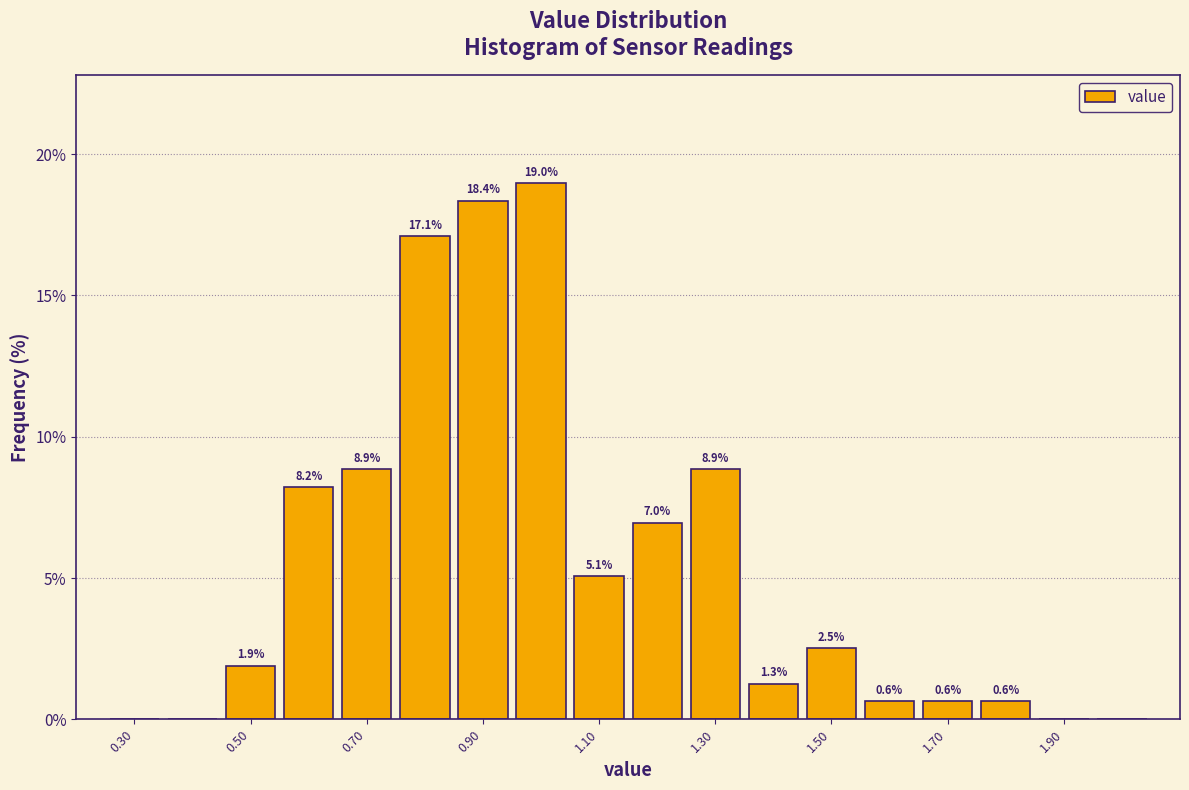

Which range on the x-axis has the tallest bar?

0.95 to 1.05